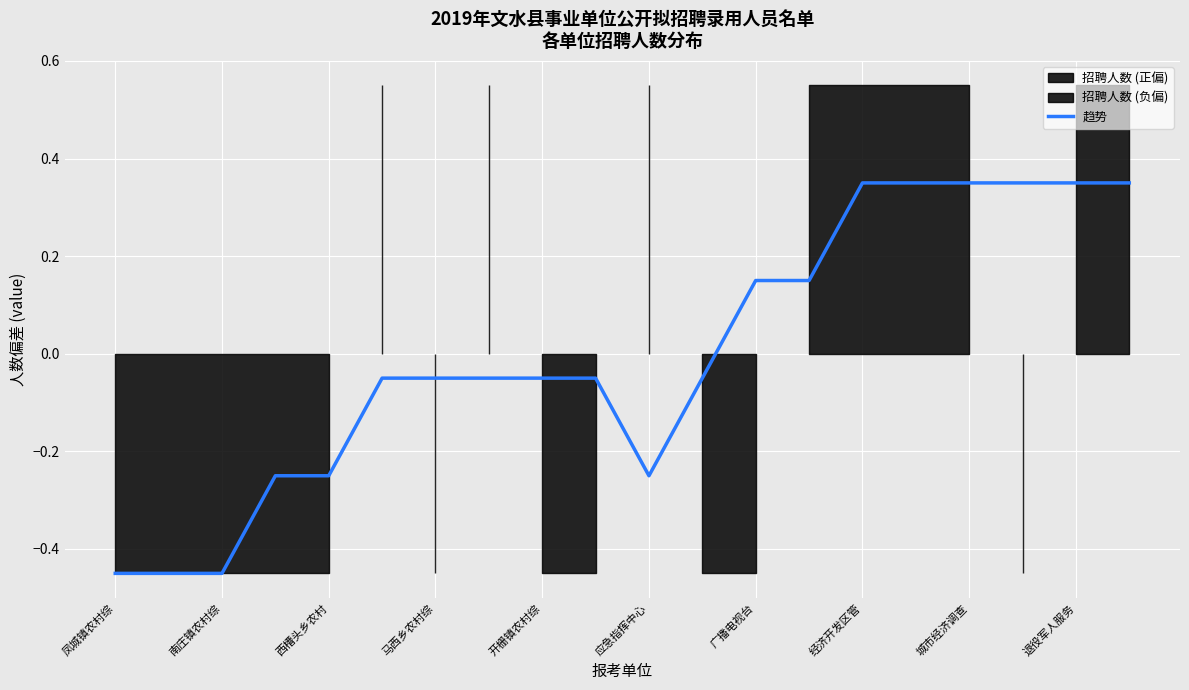

What is the value of the 3rd point from the left?

-0.5